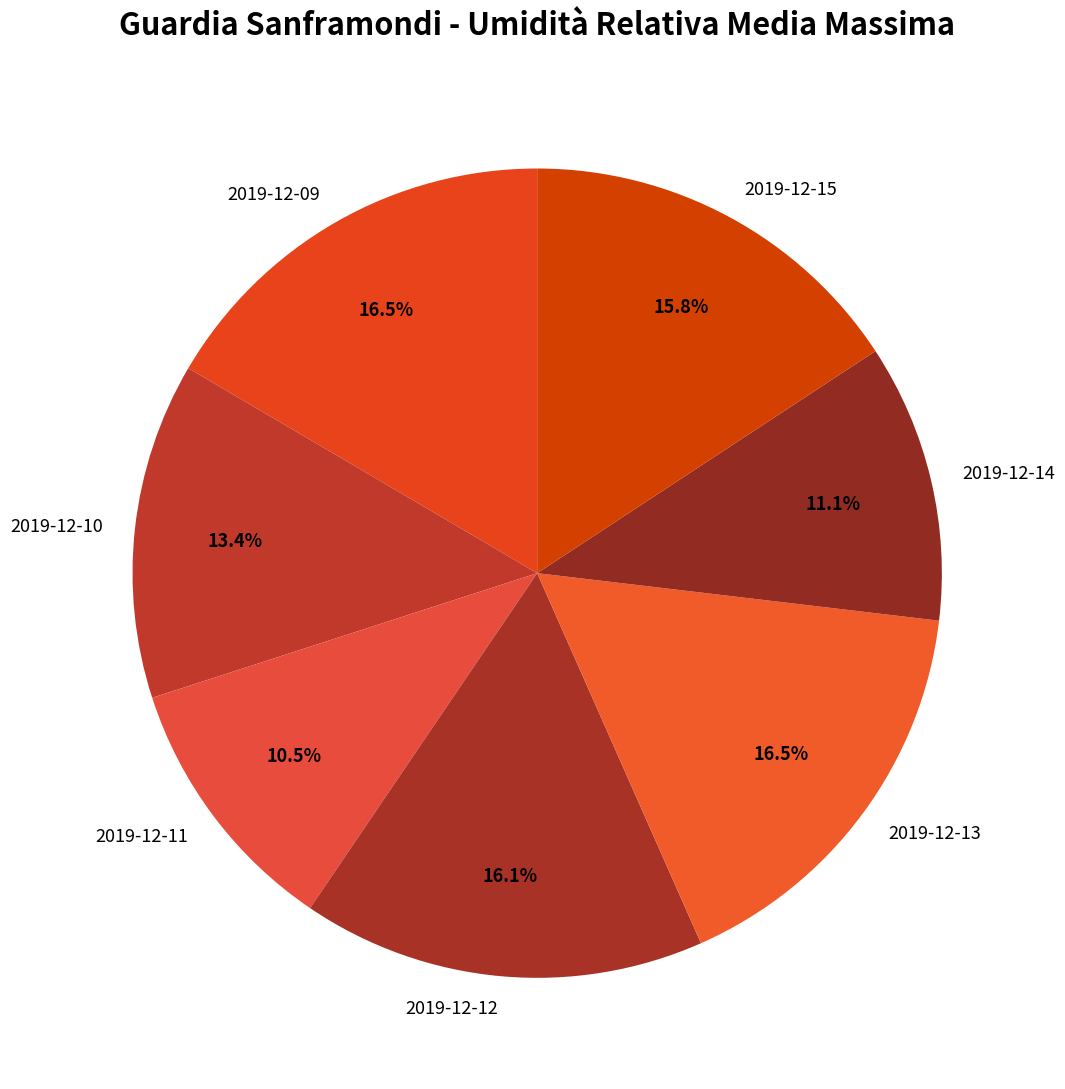

What is the smallest slice in the pie chart?

2019-12-11